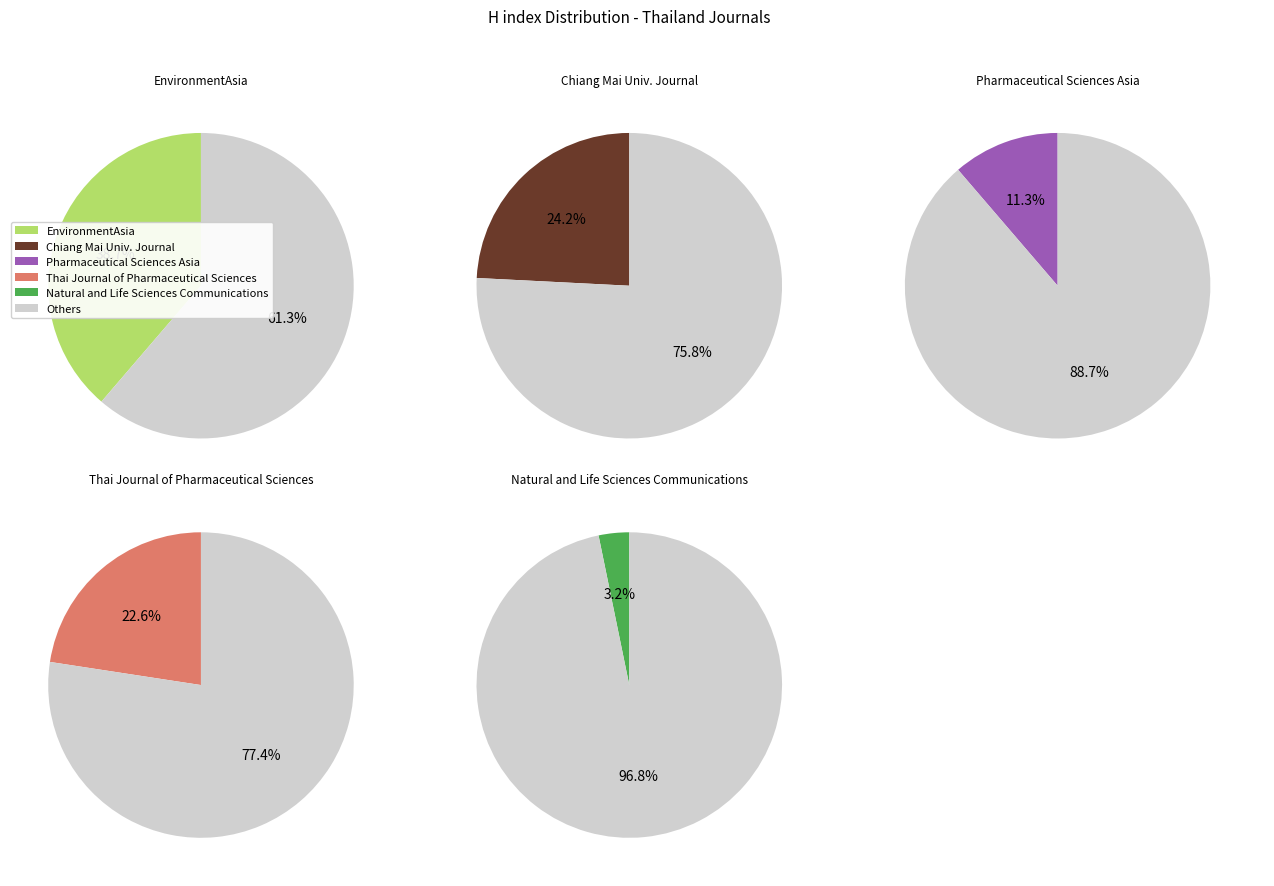

What is the largest slice in the pie chart?

EnvironmentAsia